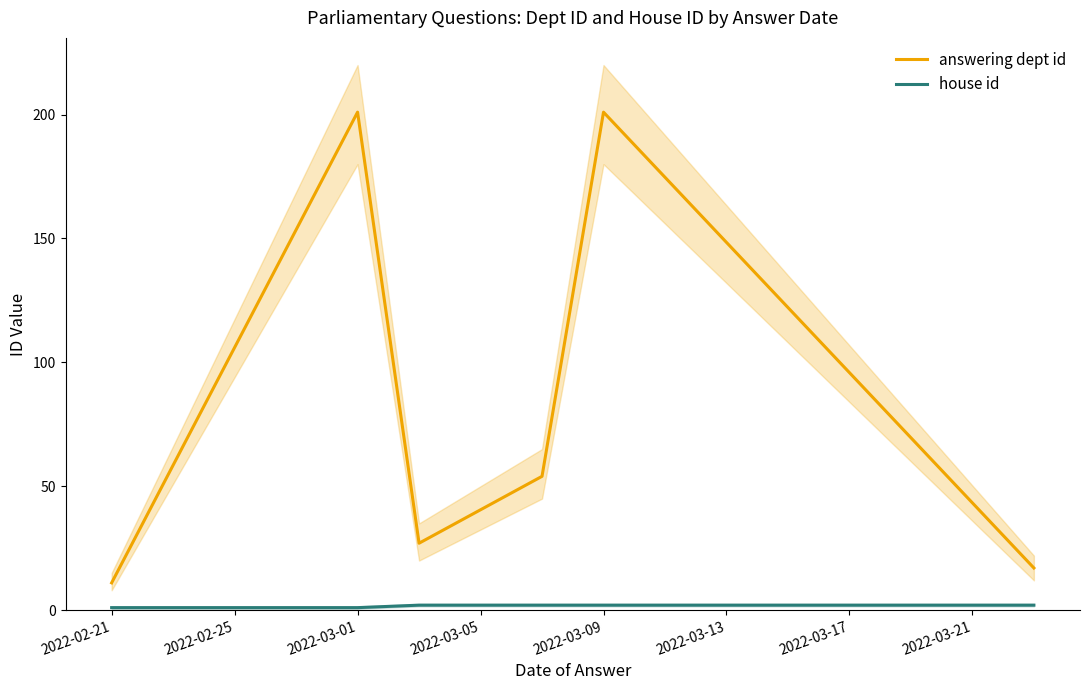

At which label is house id closest to 1?

2022-02-21